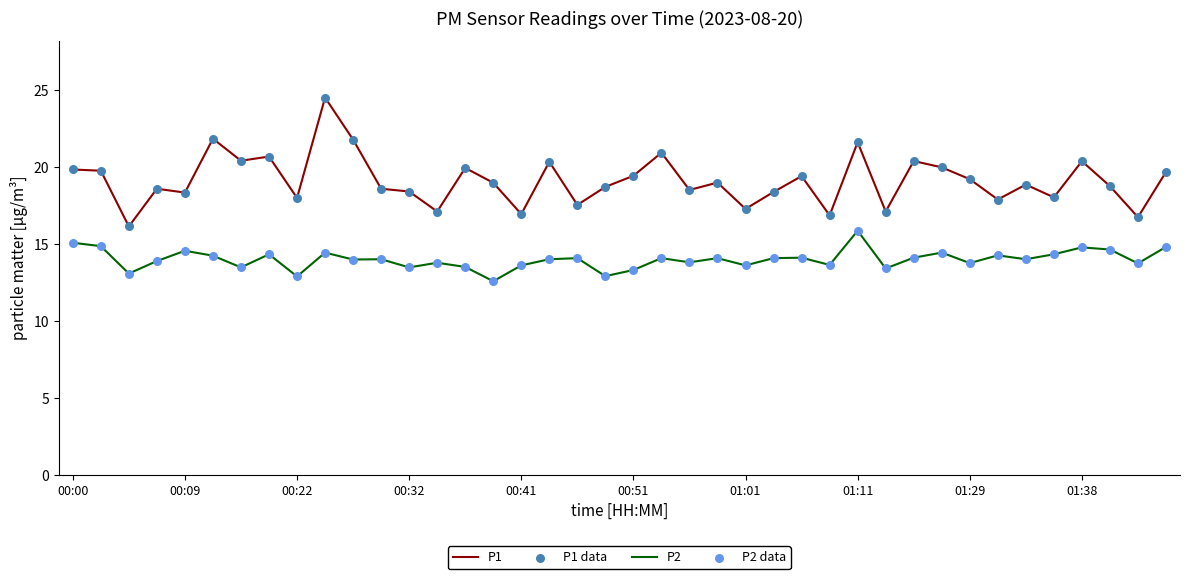

Which series has the largest total across all categories?

P1